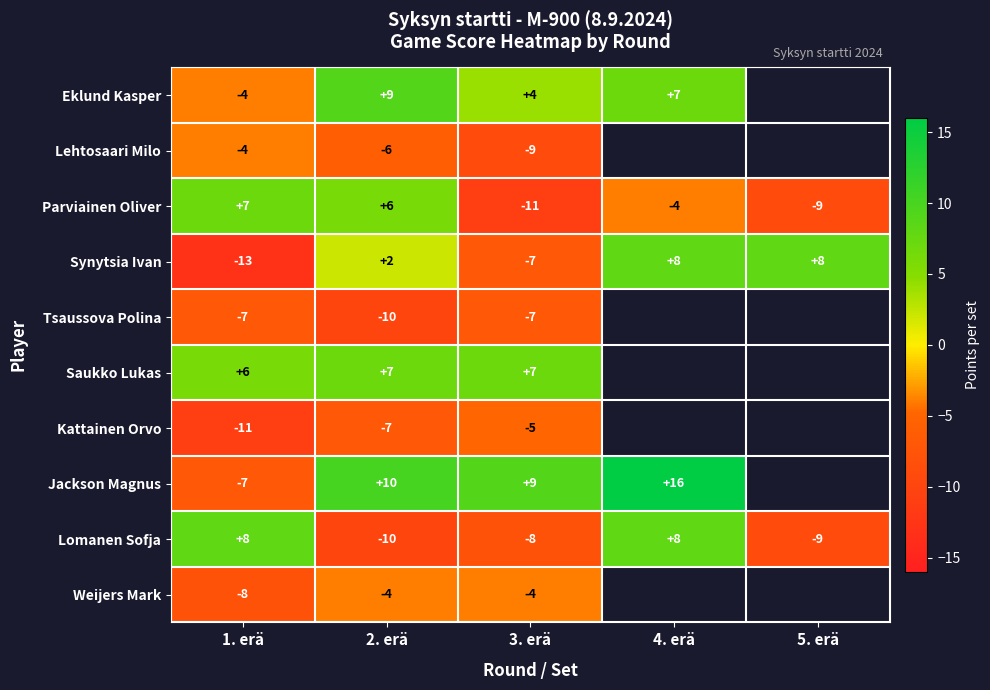

Is the value of Synytsia Ivan at 1. erä greater than the value of Lomanen Sofja at 2. erä?

No